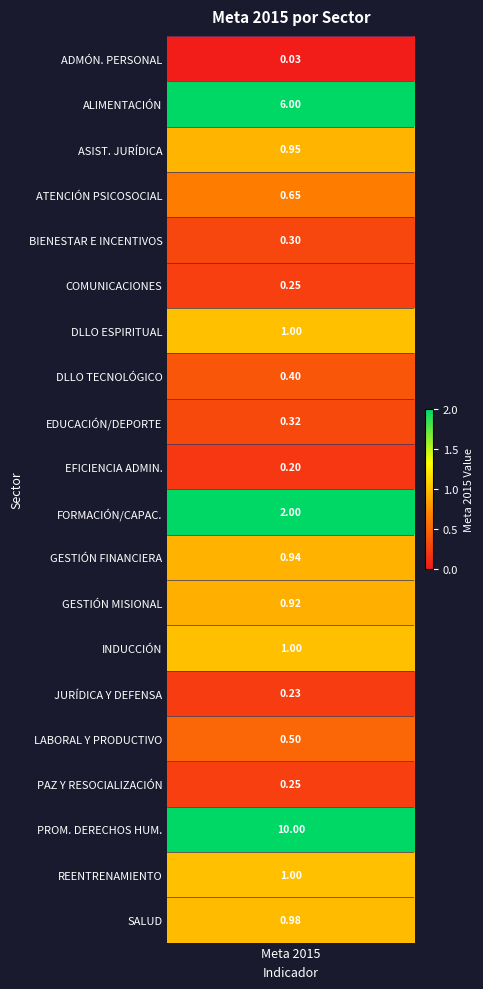

Which has a higher value, GESTIÓN FINANCIERA or ATENCIÓN PSICOSOCIAL?

GESTIÓN FINANCIERA